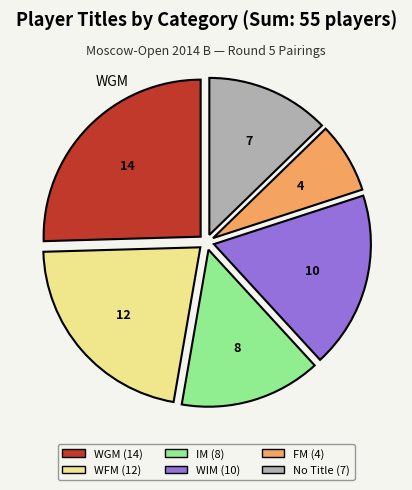

Does any single category account for the majority?

No